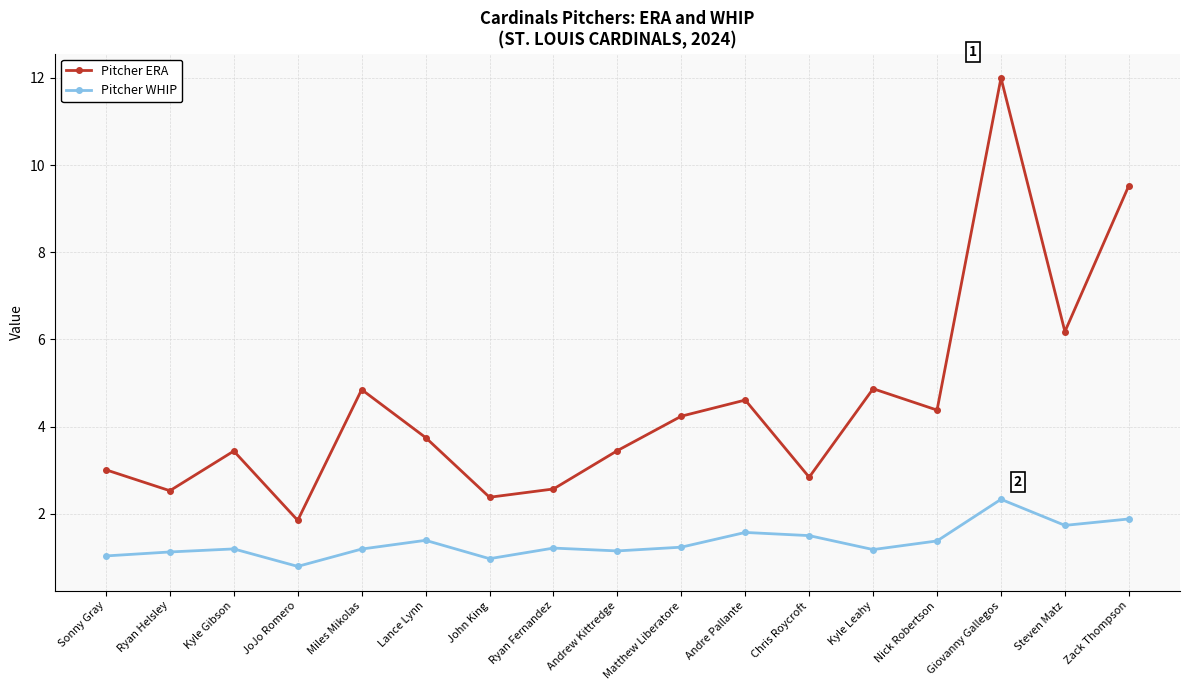

At which category does Pitcher ERA reach its first local valley?

Ryan Helsley